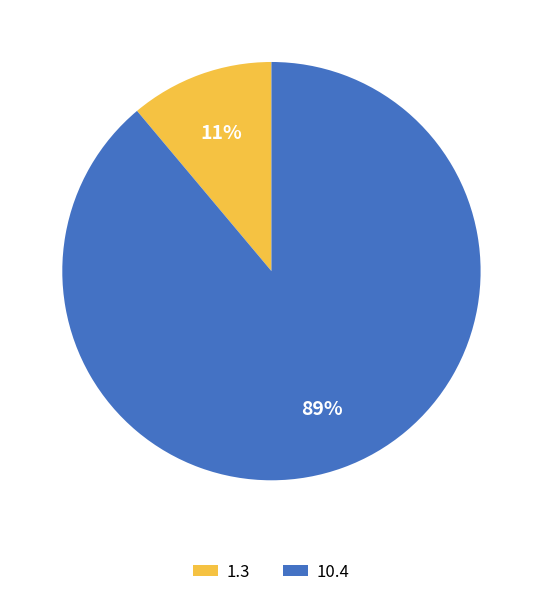

What is the majority slice?

10.4